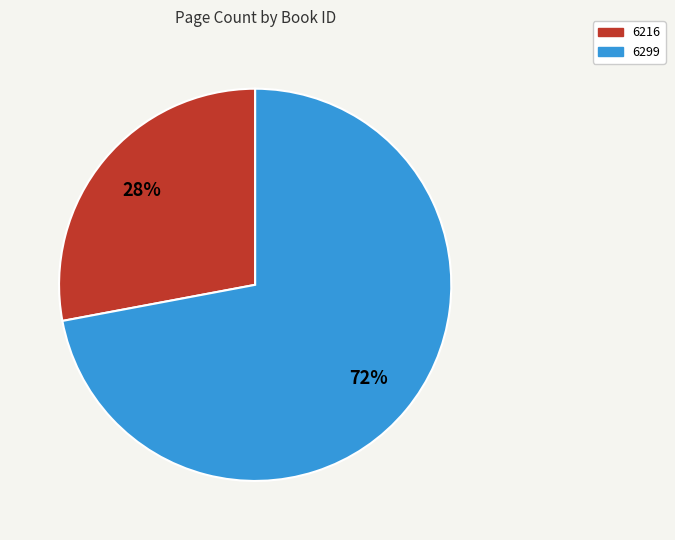

To the nearest percent, what is the difference between the largest and smallest slice percentages?

44%